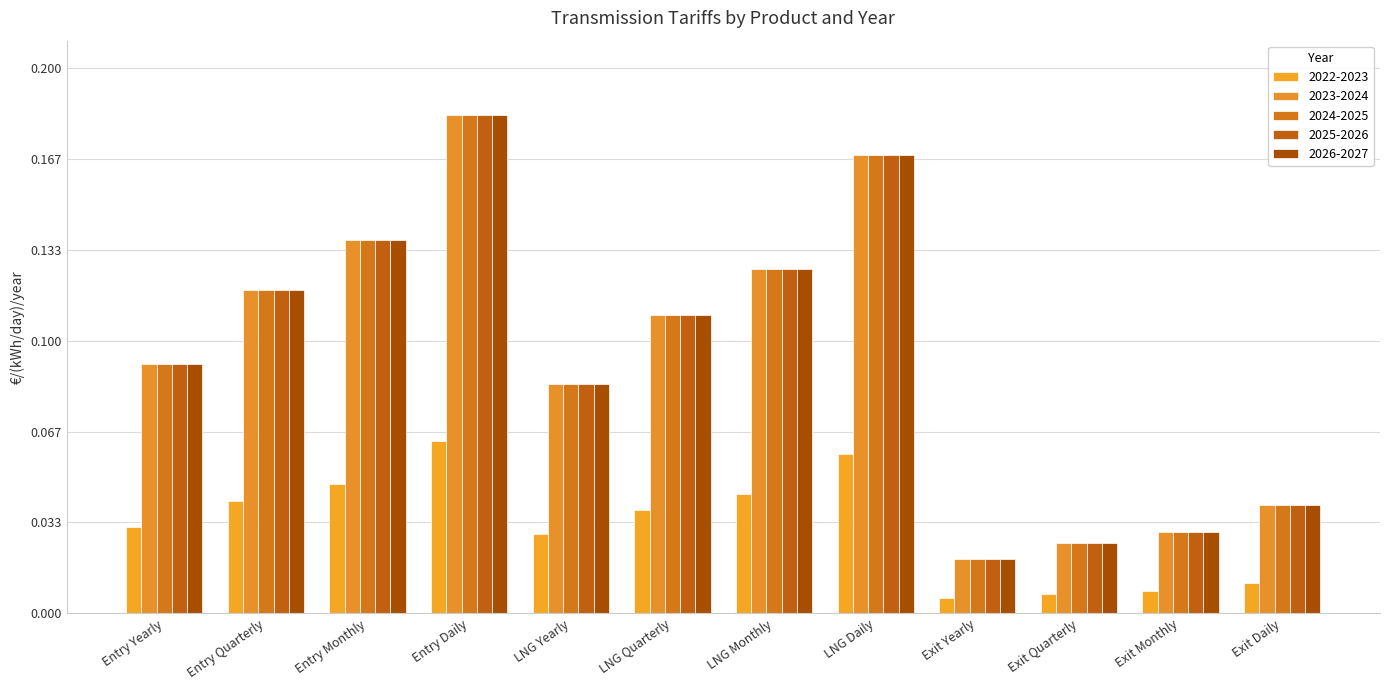

Read the 2023-2024 value at LNG Yearly.

0.1